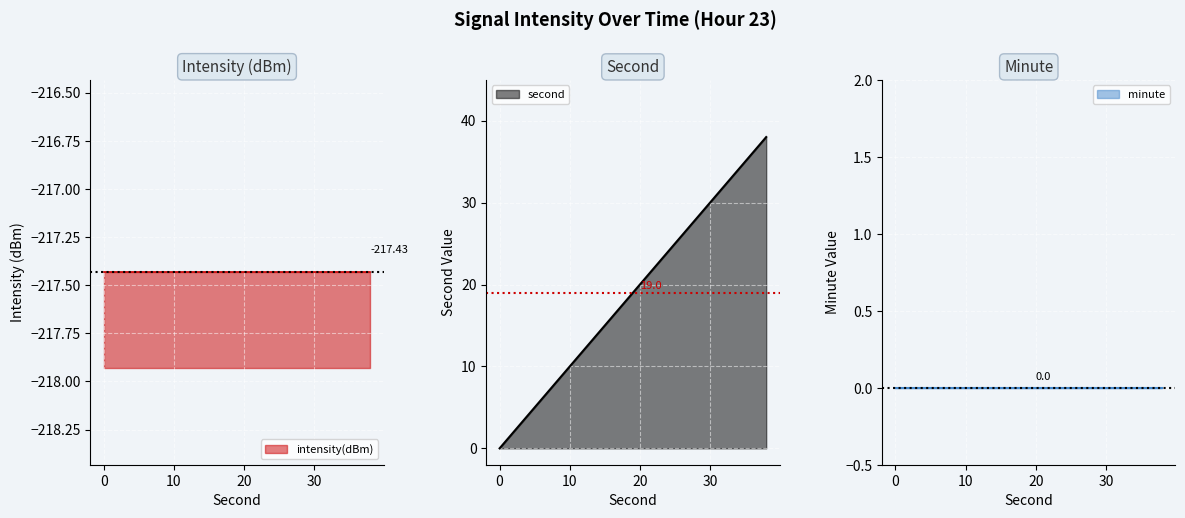

What is the average value of the intensity(dBm) series?

-217.4